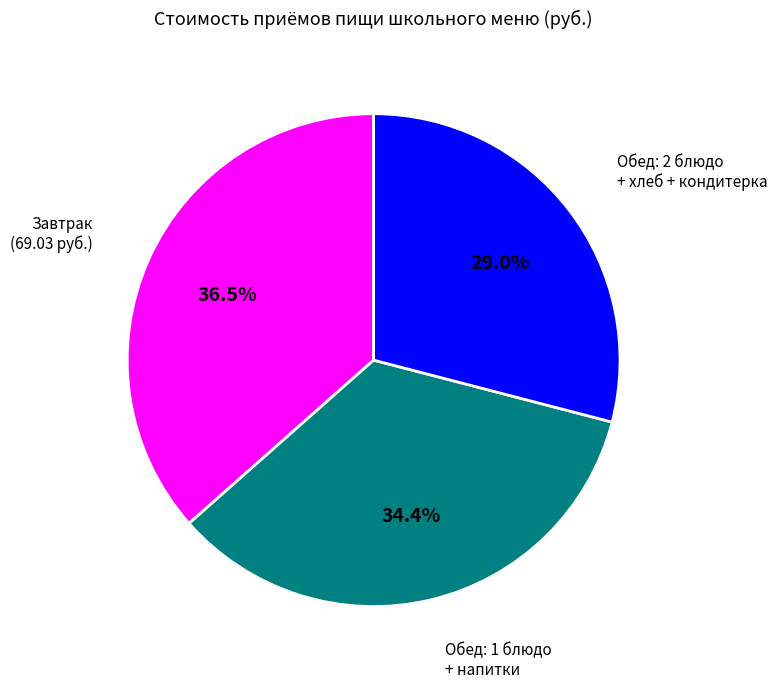

Is there any slice that represents more than half of the pie?

No